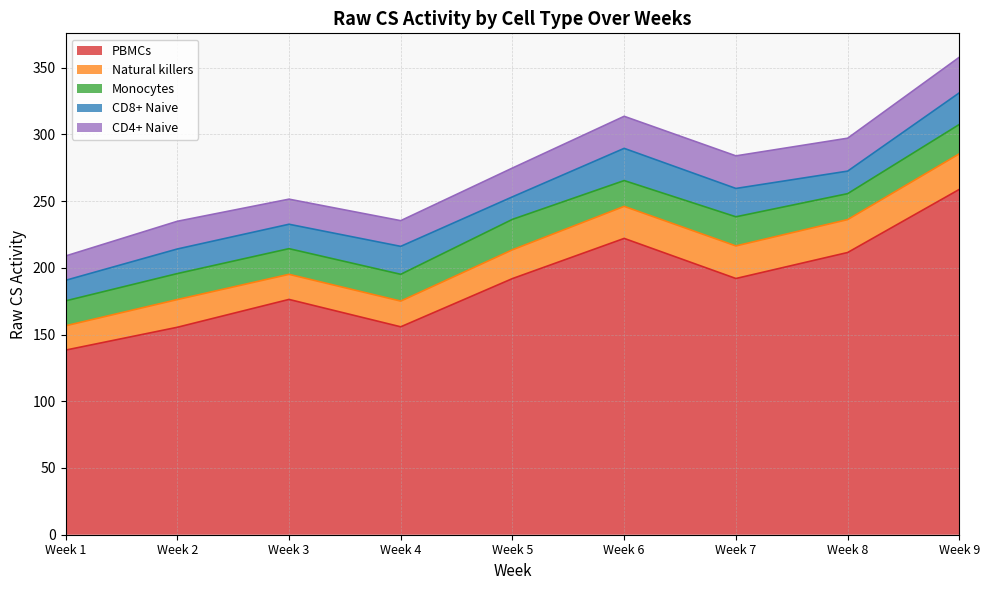

How many lines are shown in the chart?

5